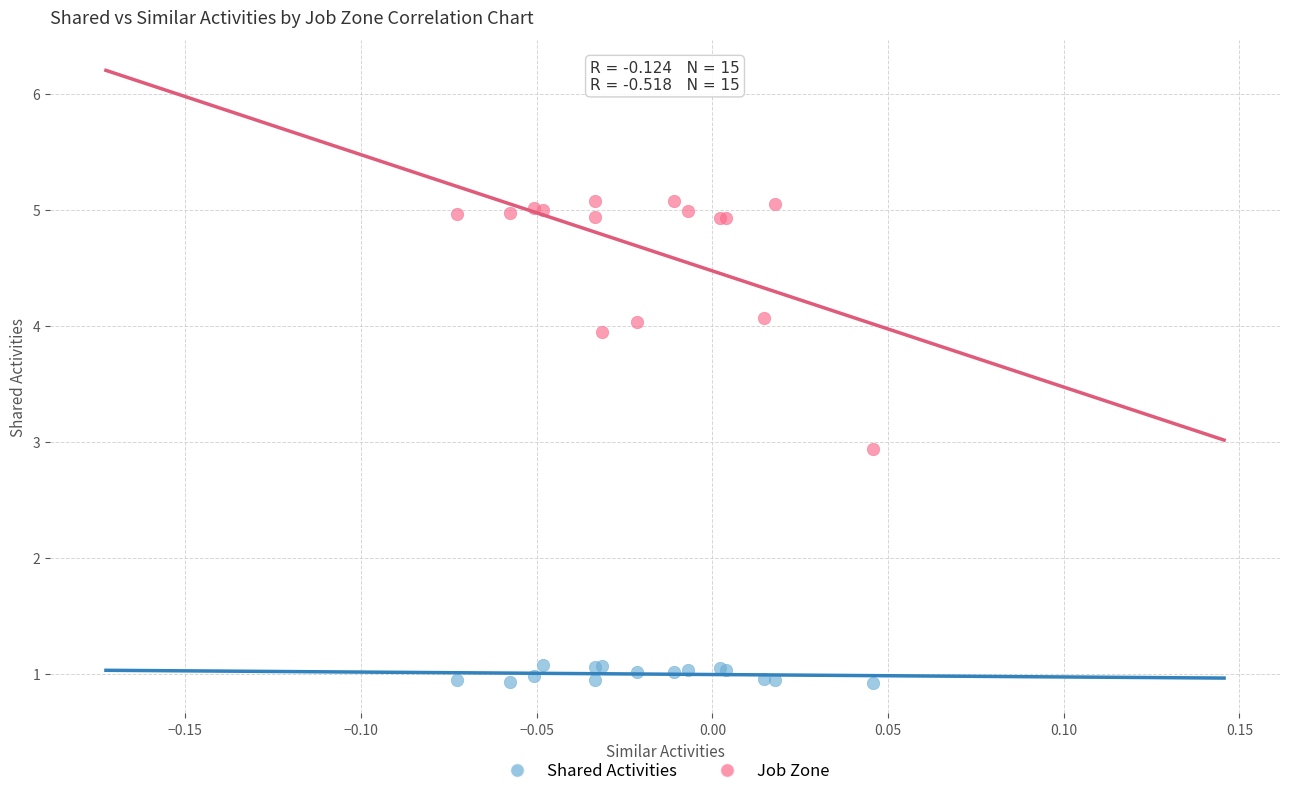

Which series has the largest Y range (max minus min)?

Job Zone